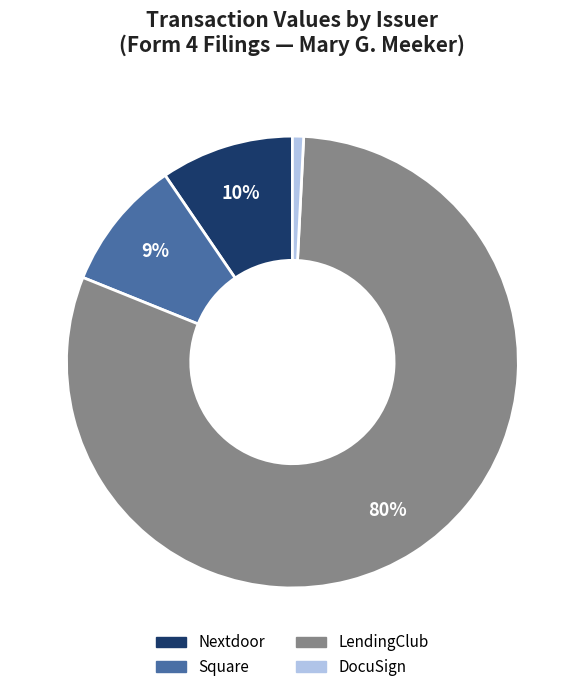

Does LendingClub account for over 50% of the chart?

Yes